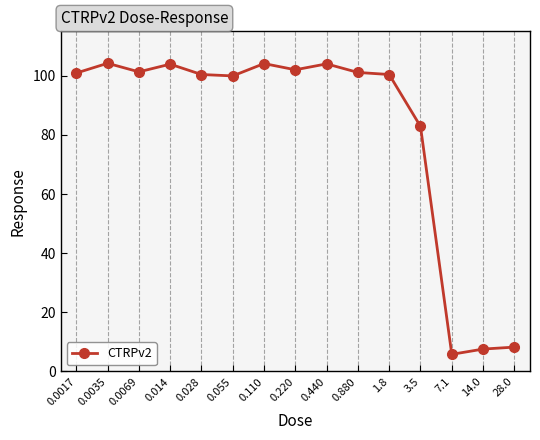

What is the greatest value displayed?

104.2